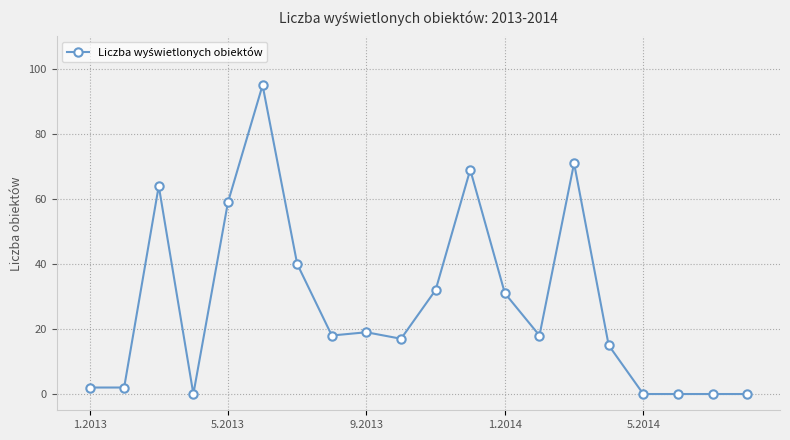

Reading left to right, what are all the values shown in this chart?

2	2	64	0	59	95	40	18	19	17	32	69	31	18	71	15	0	0	0	0